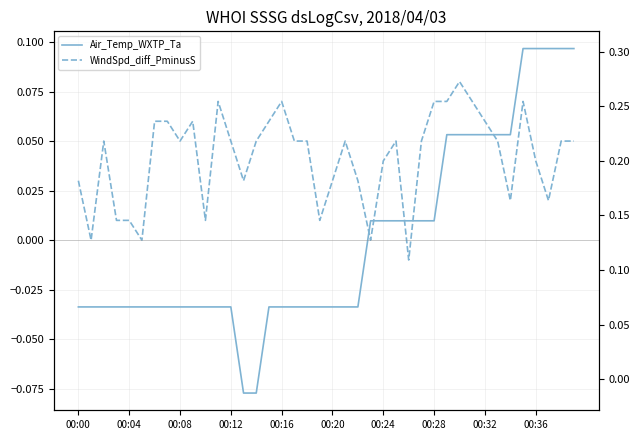

Count the number of data series in this chart.

2